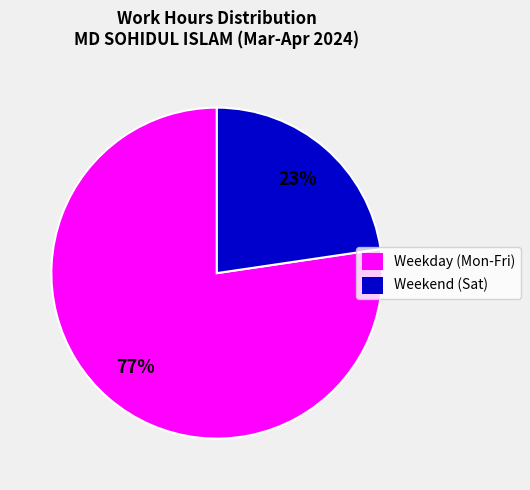

To the nearest percent, what is the average slice percentage?

50%